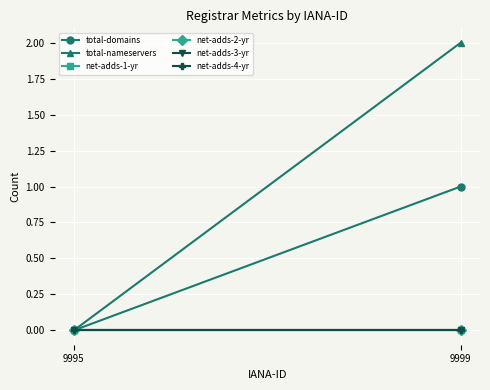

Rank the categories by total-domains value from highest to lowest.

9999, 9995